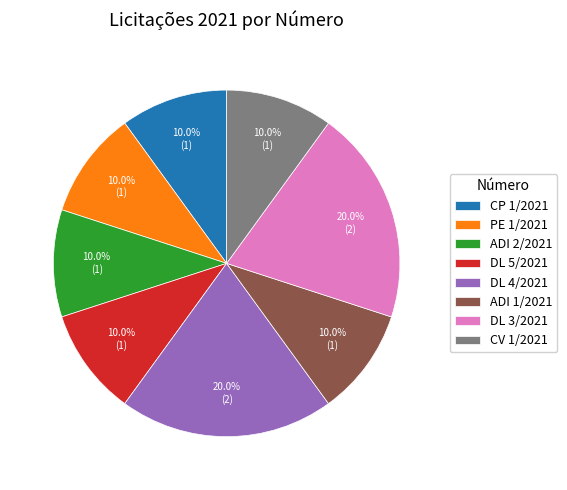

Is there a majority slice in this chart?

No